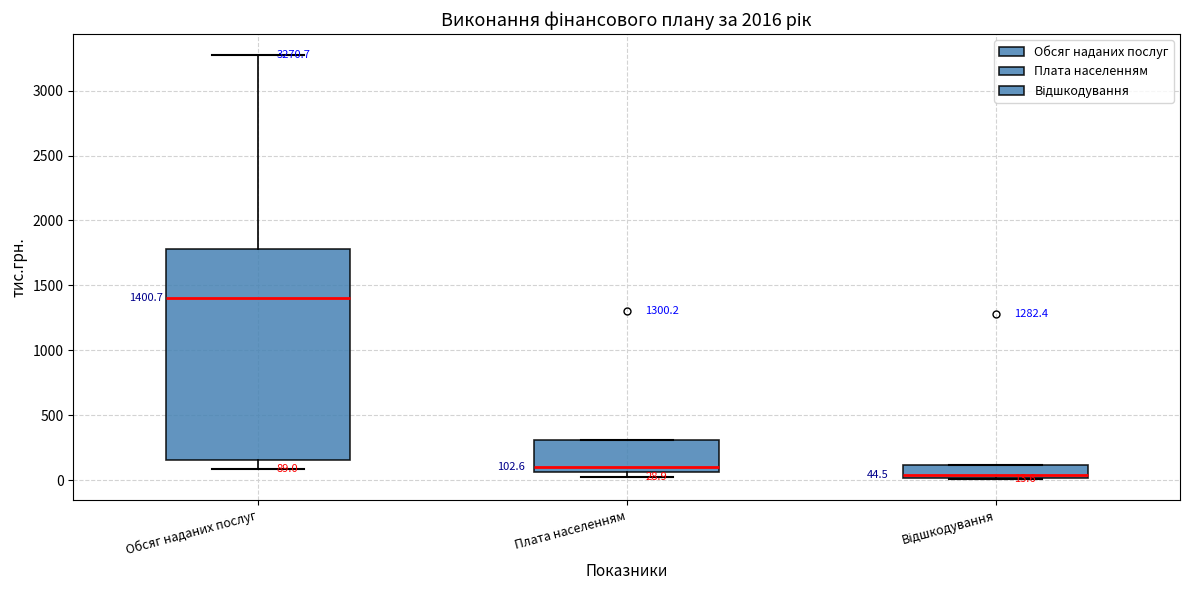

Comparing the boxes themselves (not the whiskers), which one is the tallest?

Обсяг наданих послуг